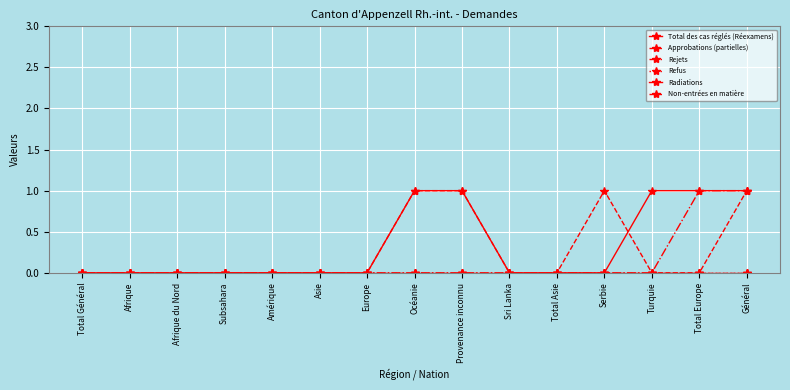

Does the chart have visible grid lines?

Yes